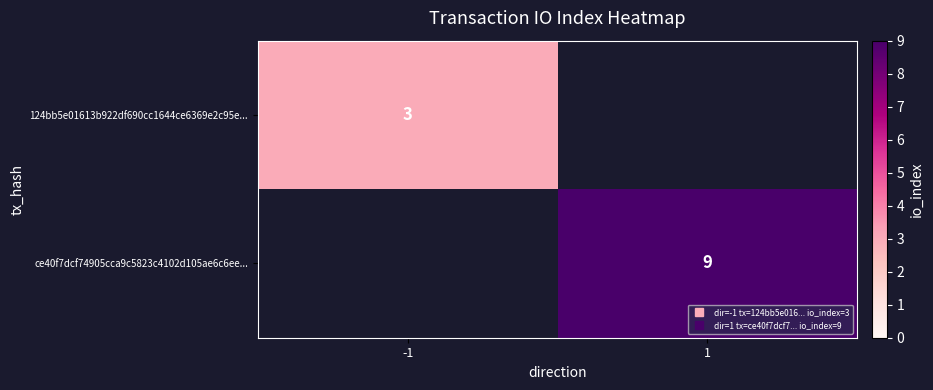

Rank the series by their maximum value, from lowest to highest.

124bb5e01613b922df690cc1644ce6369e2c95e..., ce40f7dcf74905cca9c5823c4102d105ae6c6ee...